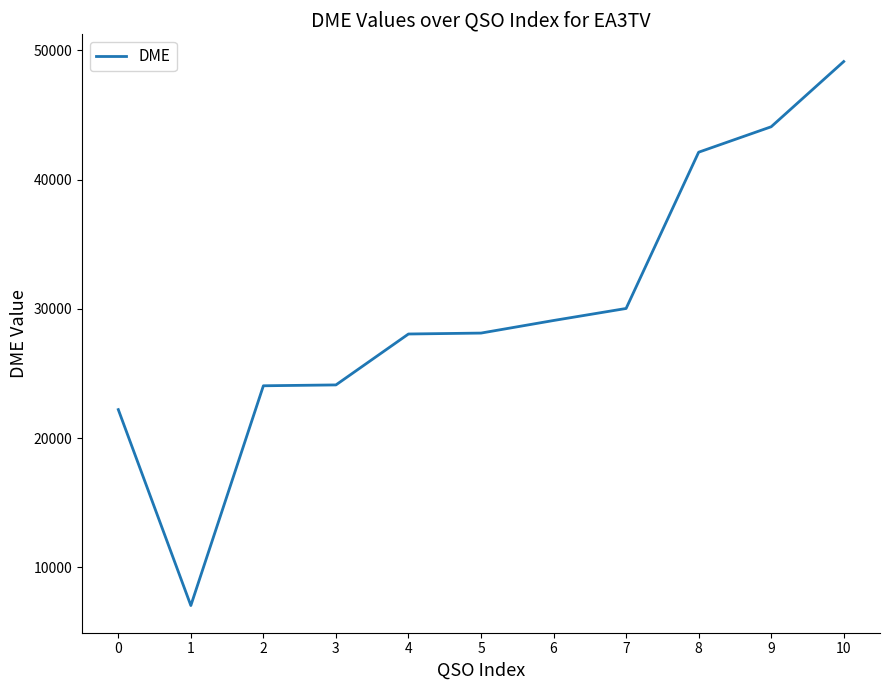

Approximately how many times larger is the value at 8 compared to 7?

1.4